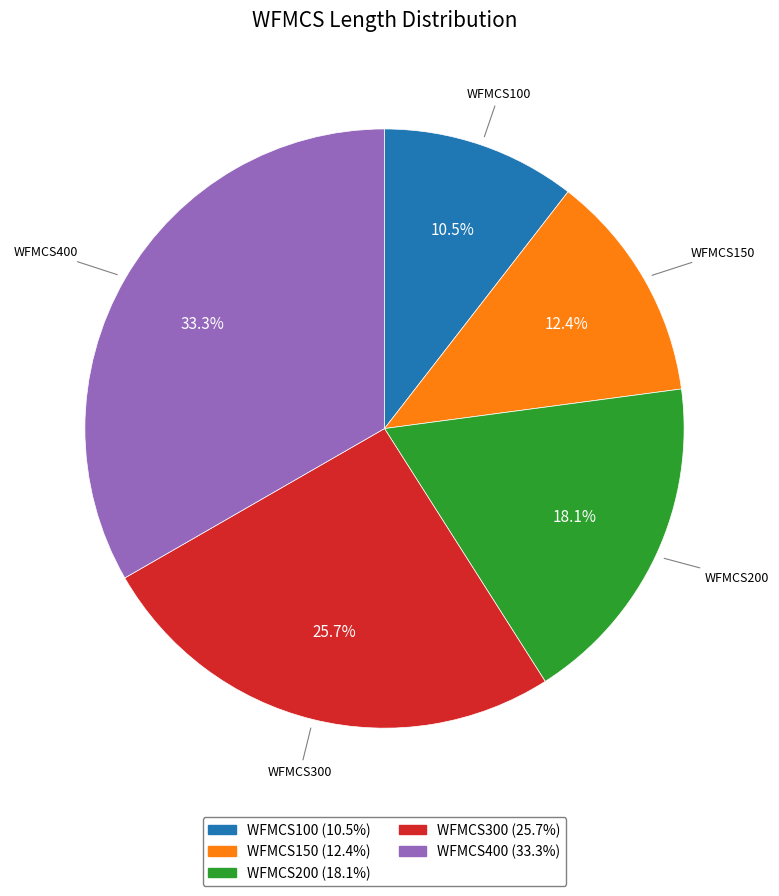

To the nearest percent, what percentage of the pie is WFMCS400?

33%